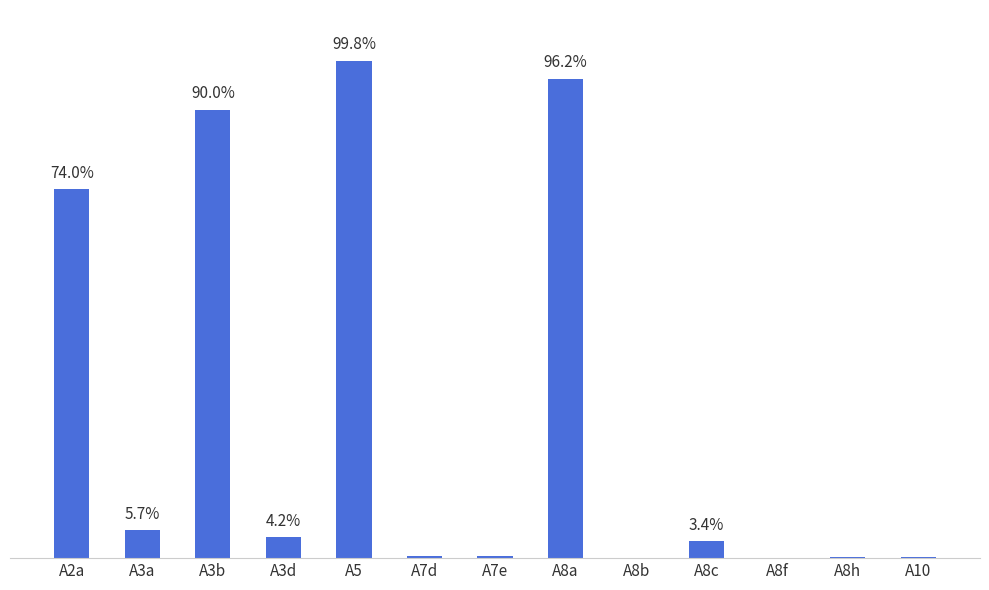

At which label does the data first exceed 3?

A2a